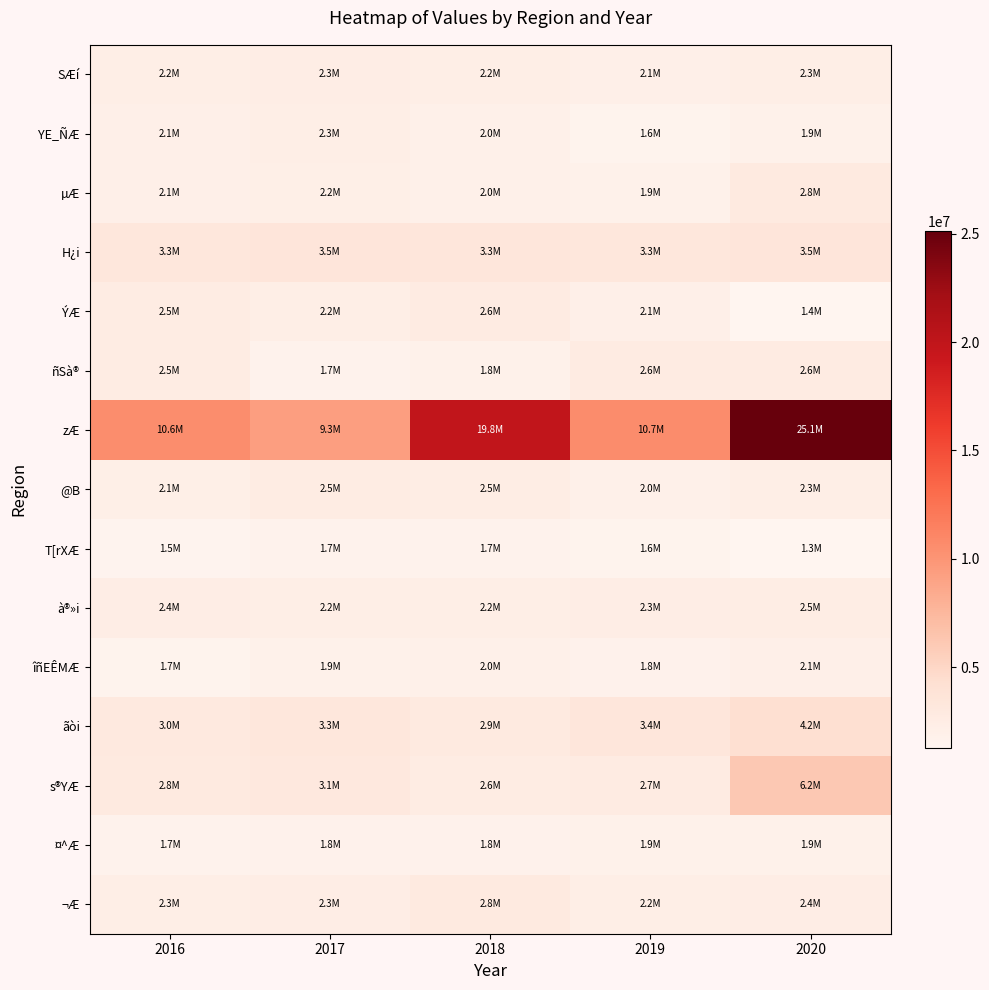

What is the smallest value displayed?

1288435.1